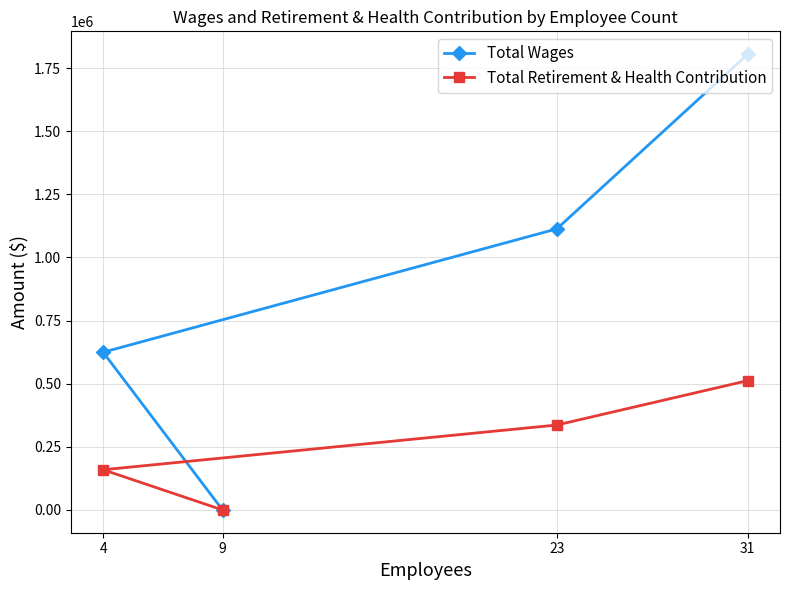

Is it true that Total Wages equals 3019911 at 31?

False